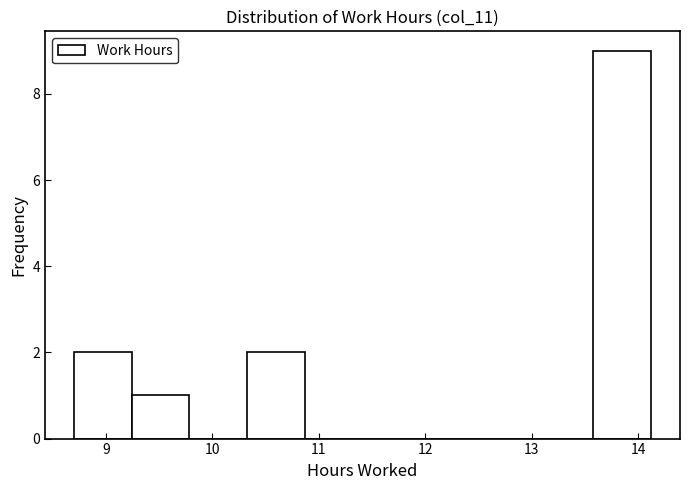

Which range on the x-axis has the tallest bar?

13.6 to 14.1